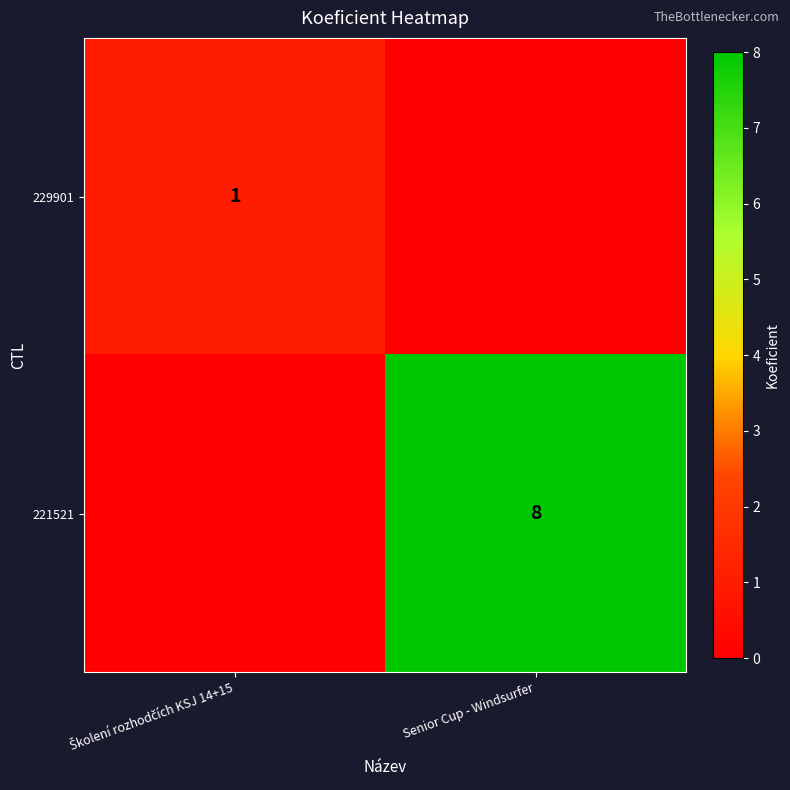

True or false: 221521 has a value of 8 at Senior Cup - Windsurfer.

True